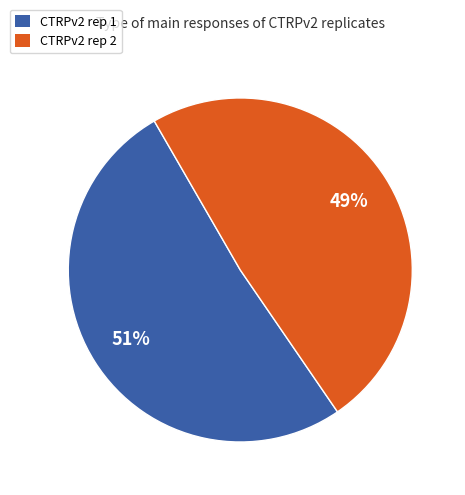

Is it true that CTRPv2 rep 1 is 60% of the pie?

False